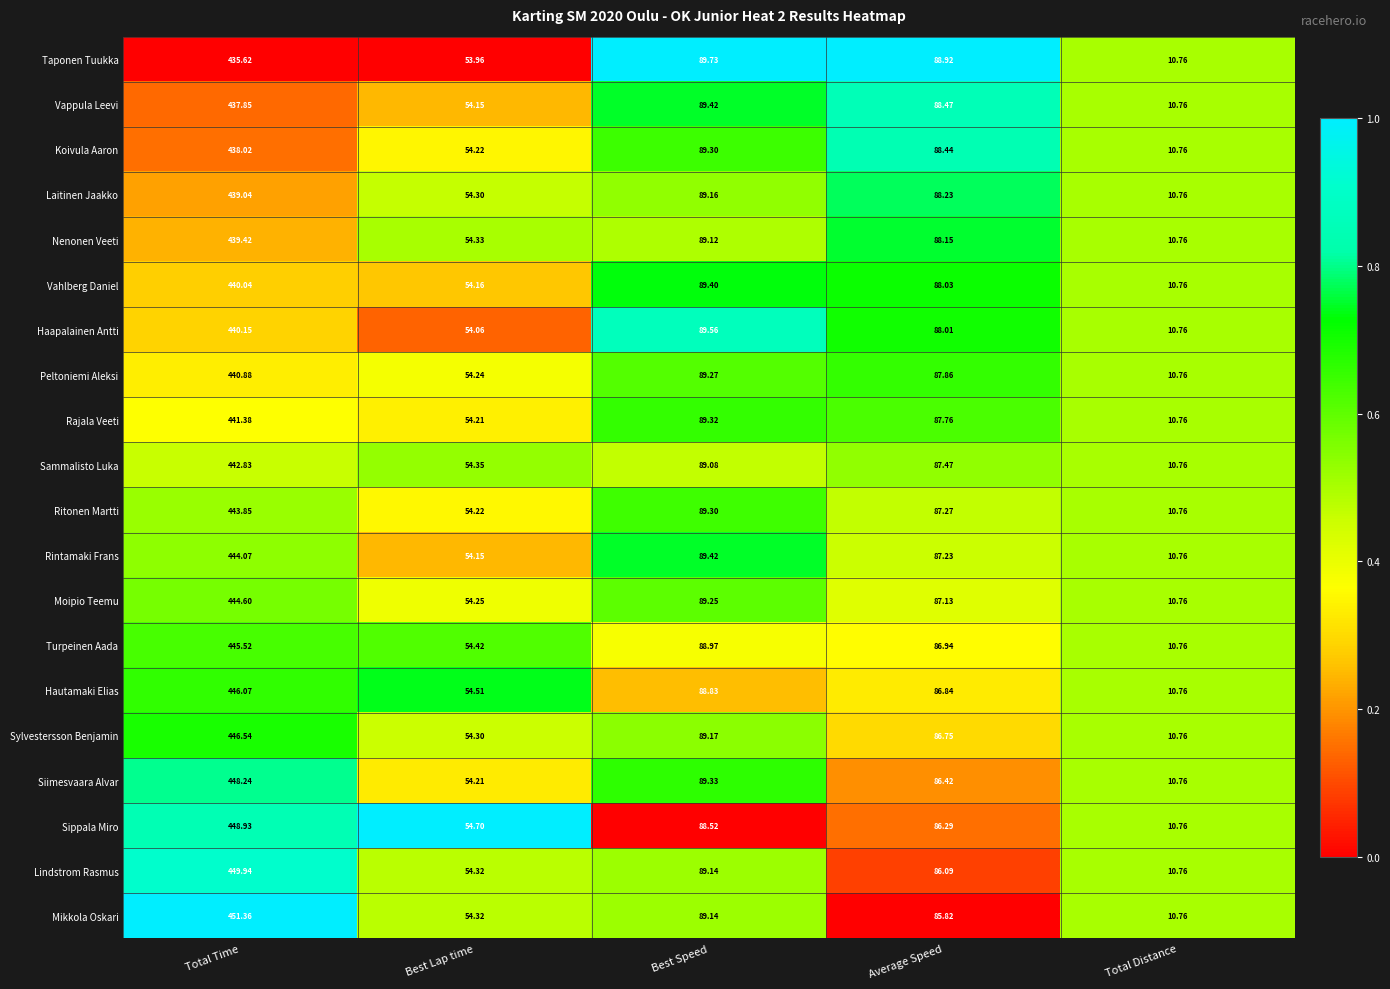

What is the greatest value displayed?

451.4